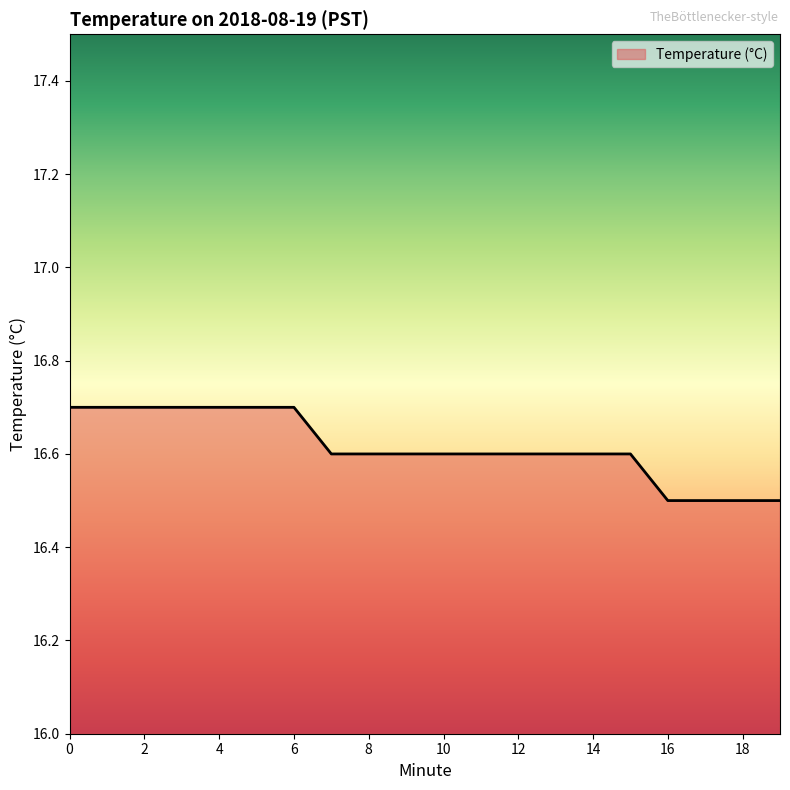

What is the difference between the maximum and minimum values?

0.2